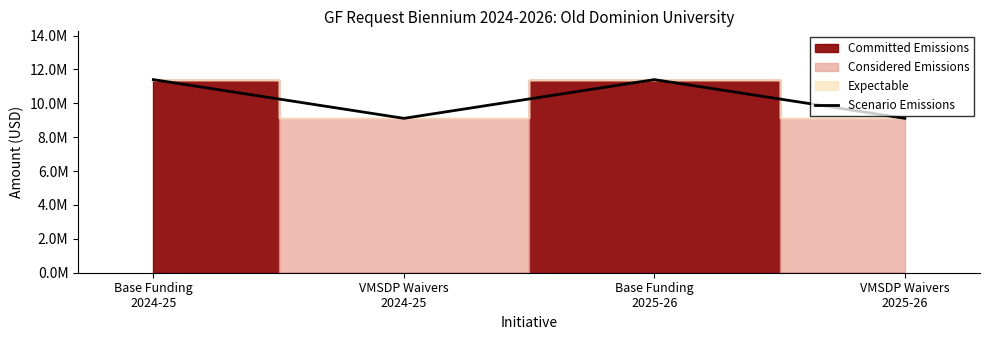

What is the label of the 3rd point from the left?

Base Funding
2025-26